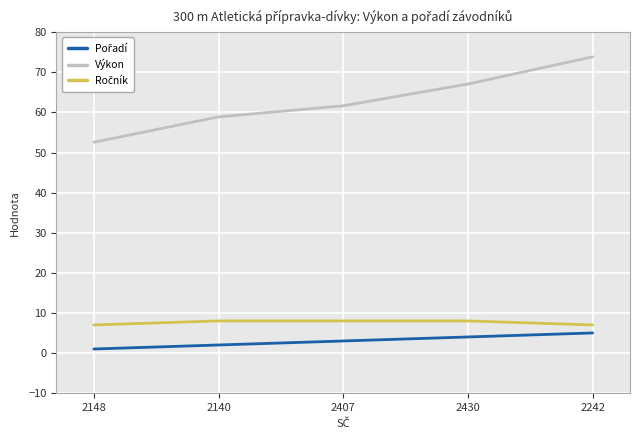

What is the greatest value displayed?

73.9